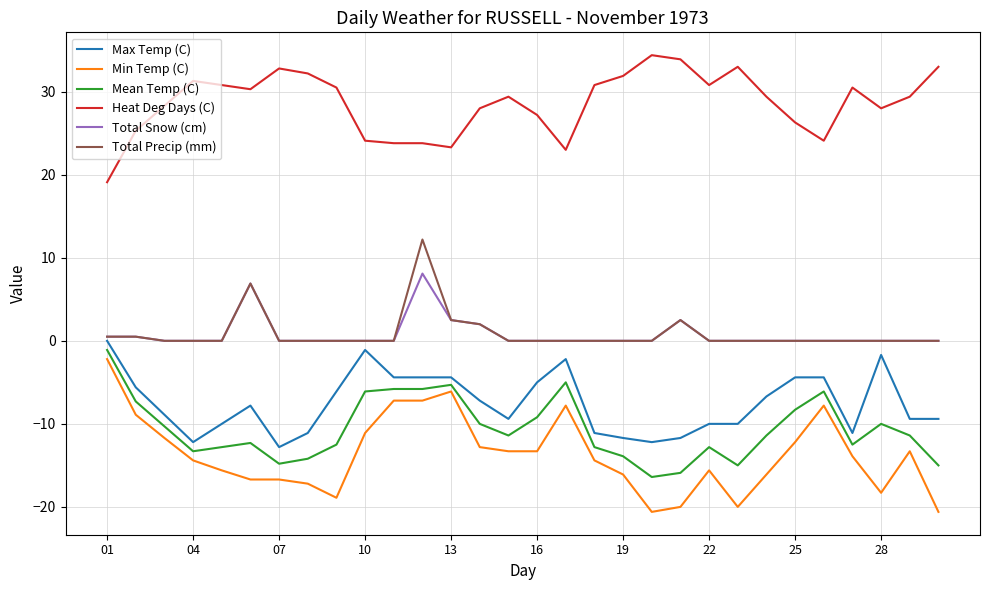

What is the lowest value of the Mean Temp (C) series?

-16.4